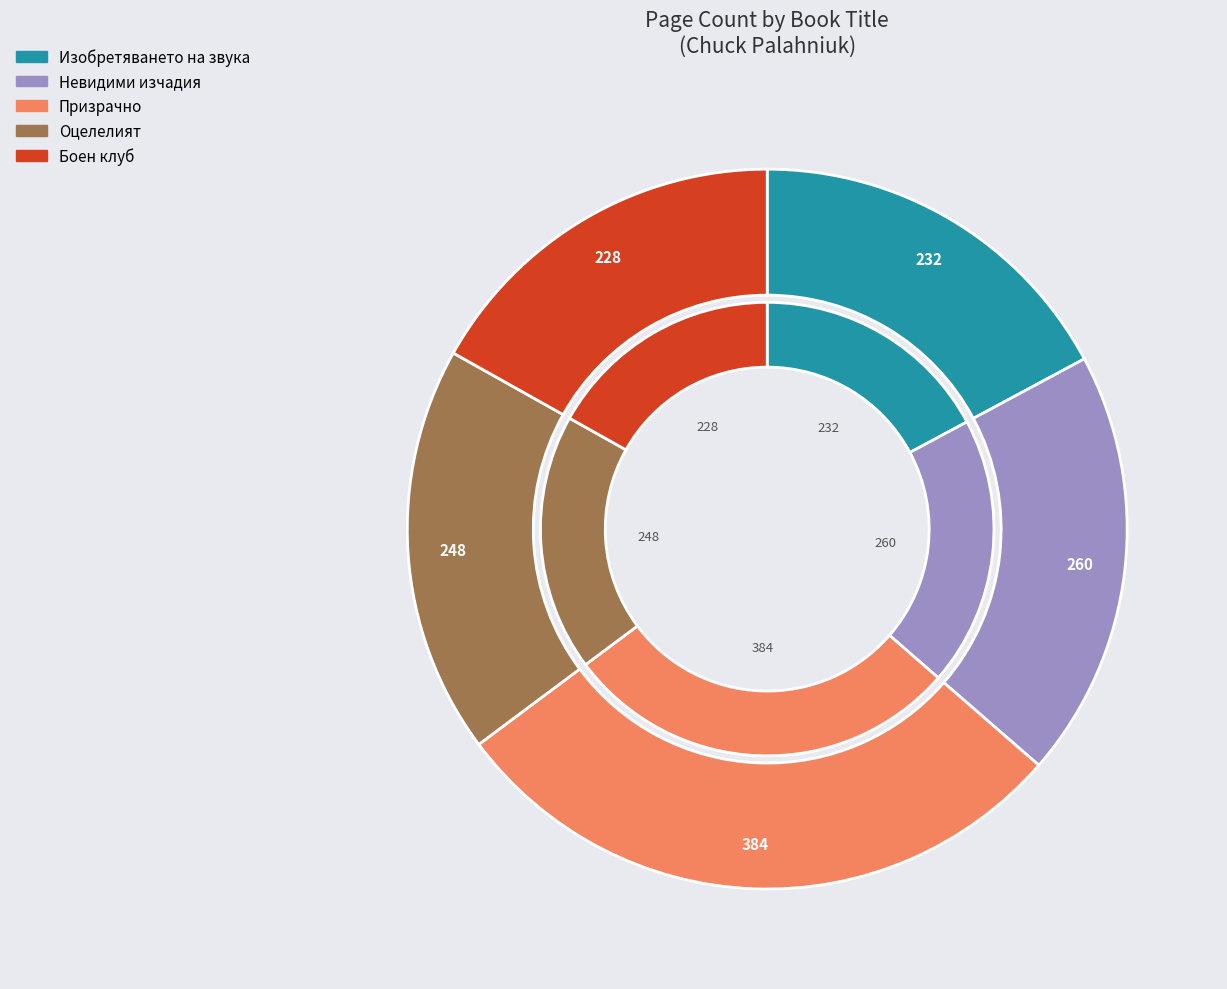

How many slices are in this pie chart?

5